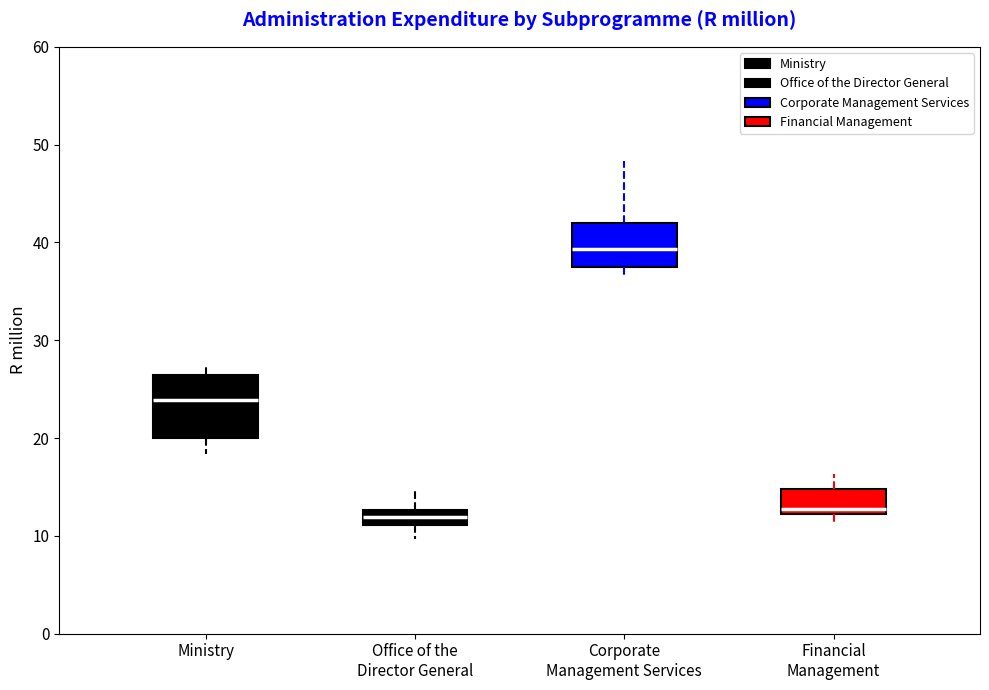

Reading left to right, transcribe this box plot: for each box, give where its median line is, the range the box spans, and where its two whiskers end, as read against the y-axis. The values are not printed on the chart, so give them approximately, as read against the axis.

Ministry: median 24, box 20 to 26, whiskers 18 to 27
Office of the Director General: median 12, box 11 to 13, whiskers 10 to 15
Corporate Management Services: median 39, box 38 to 42, whiskers 37 to 48
Financial Management: median 13, box 12 to 15, whiskers 11 to 16